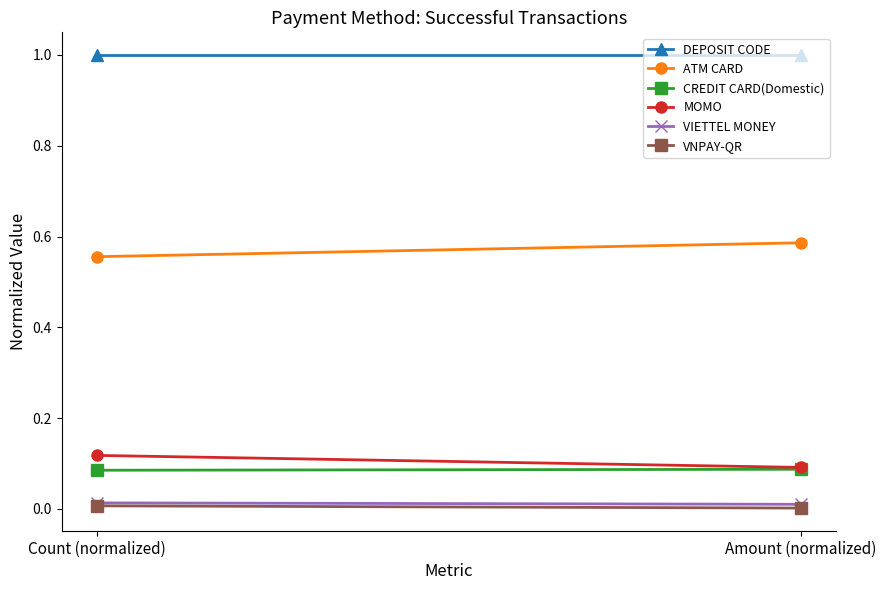

What is the average value of the CREDIT CARD(Domestic) series?

0.1